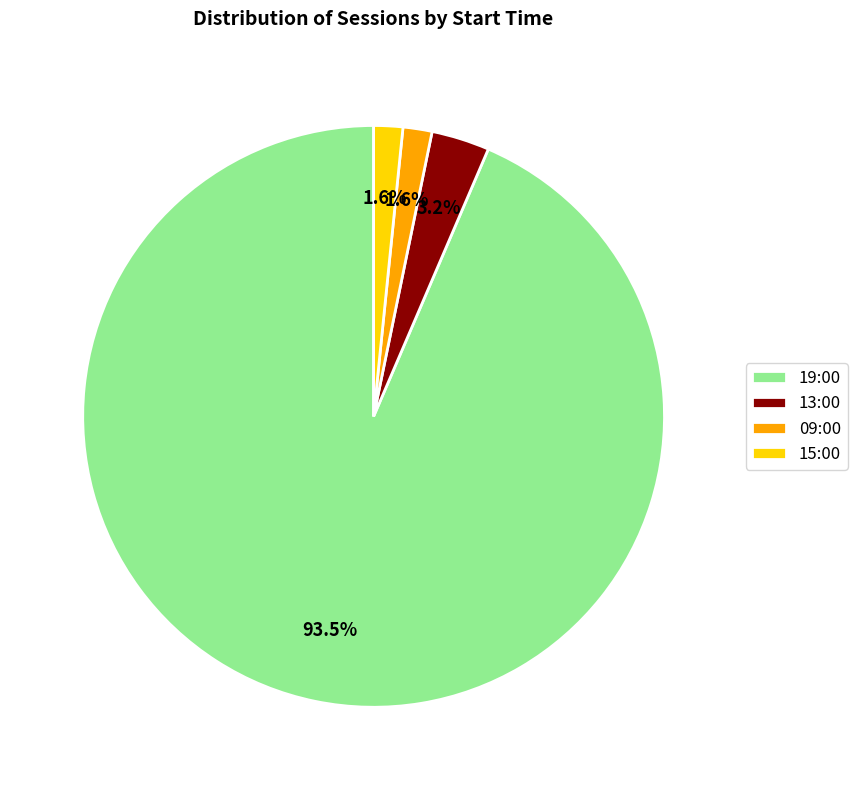

To the nearest percent, what portion does 13:00 represent?

3%